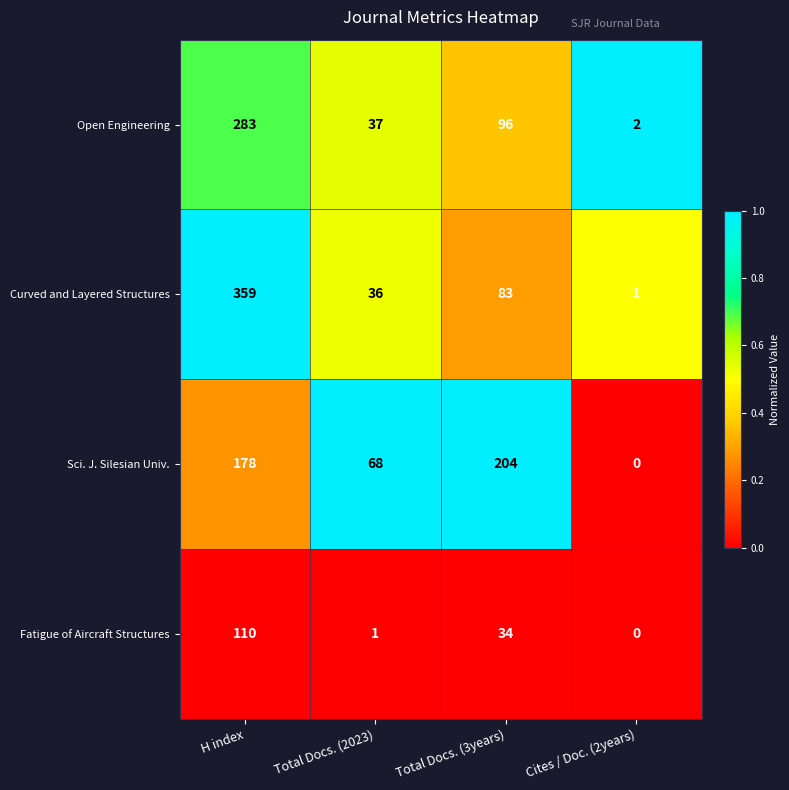

Reading left to right, what are all the values shown in this chart?

Open Engineering: 283	37	96	2
Curved and Layered Structures: 359	36	83	1
Sci. J. Silesian Univ.: 178	68	204	0
Fatigue of Aircraft Structures: 110	1	34	0